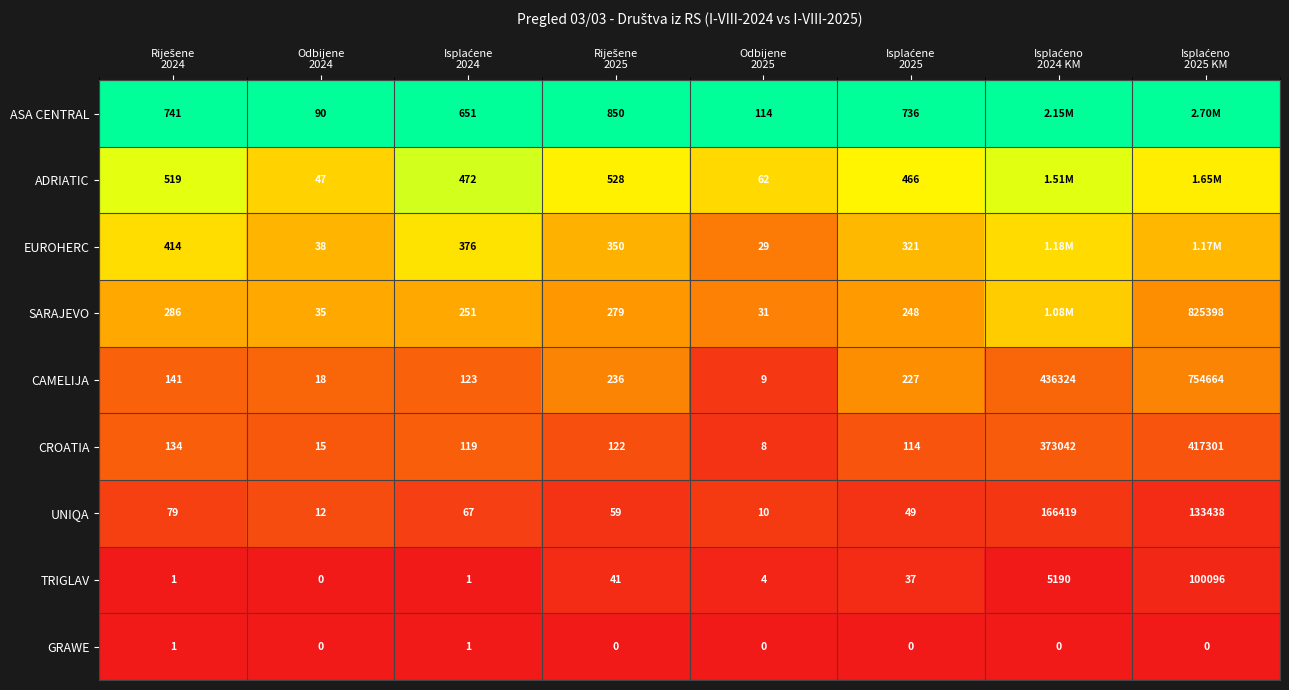

How many positive values does the GRAWE series have?

2